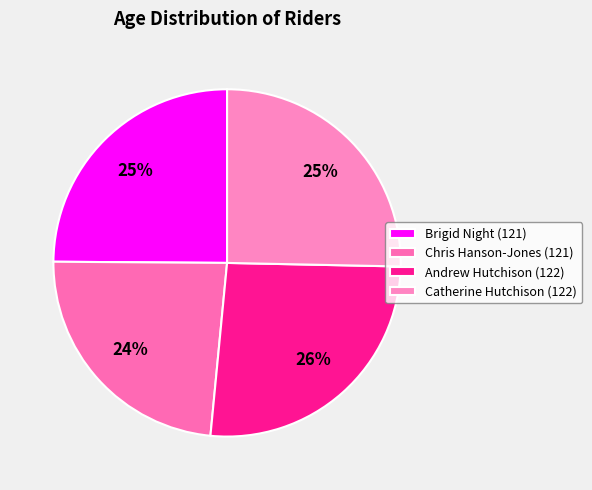

Between Catherine Hutchison (122) and Chris Hanson-Jones (121), which is larger?

Catherine Hutchison (122)